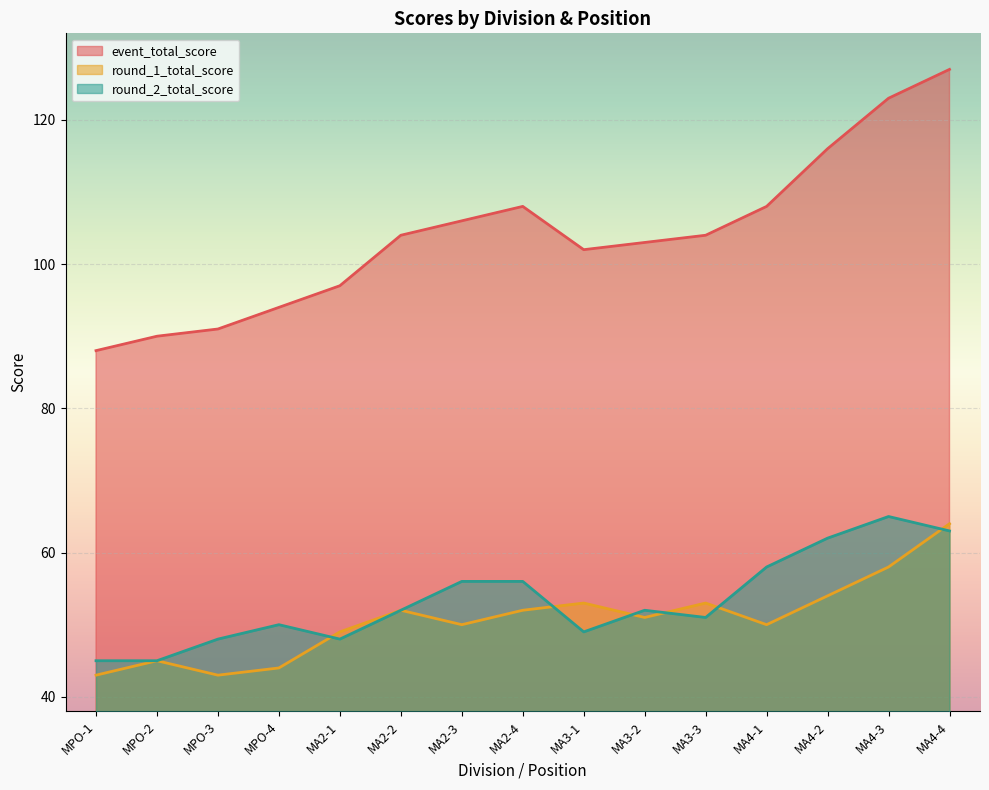

How many data points in round_1_total_score are above 51?

7